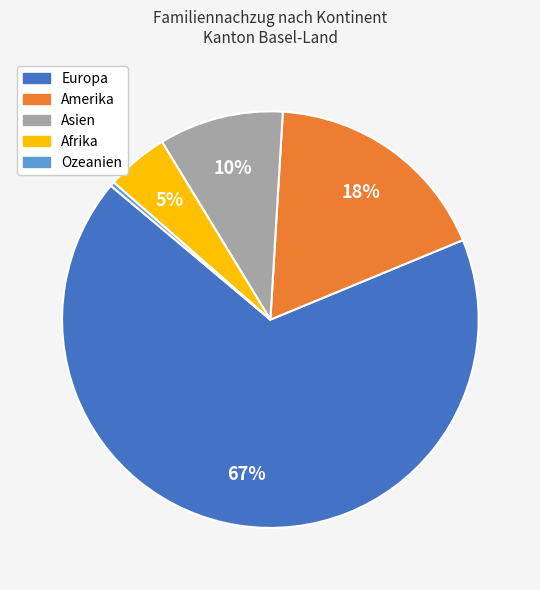

The Europa slice represents 67% of the pie. True or false?

True